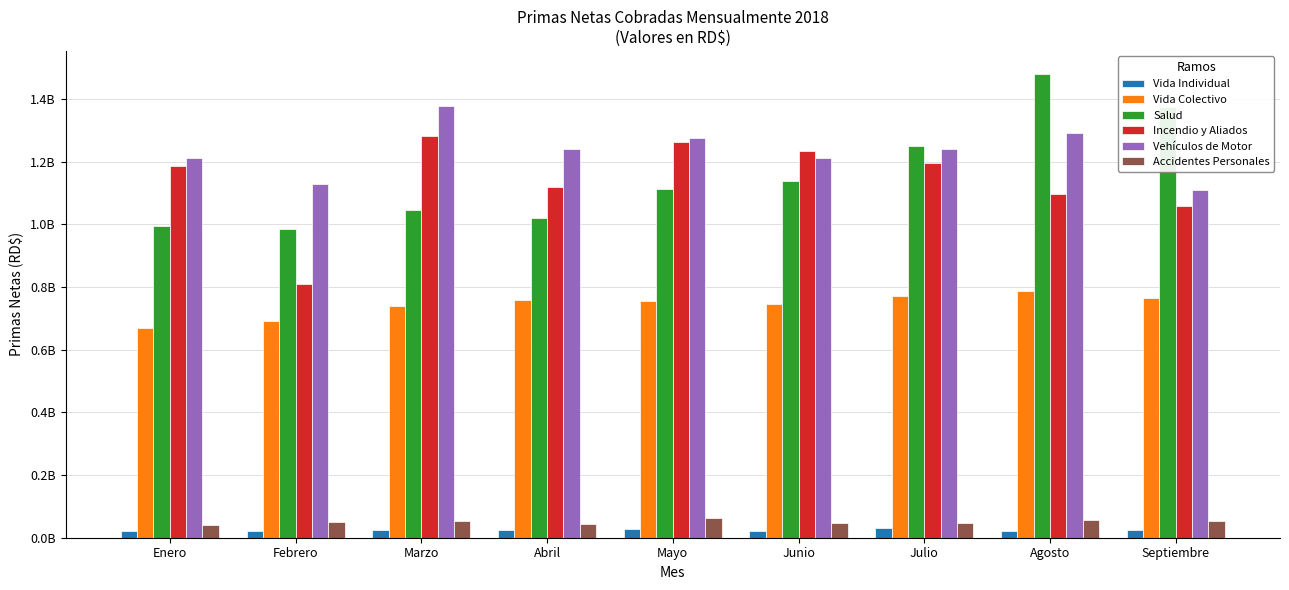

Are the bars grouped side by side (vs. stacked)?

Yes